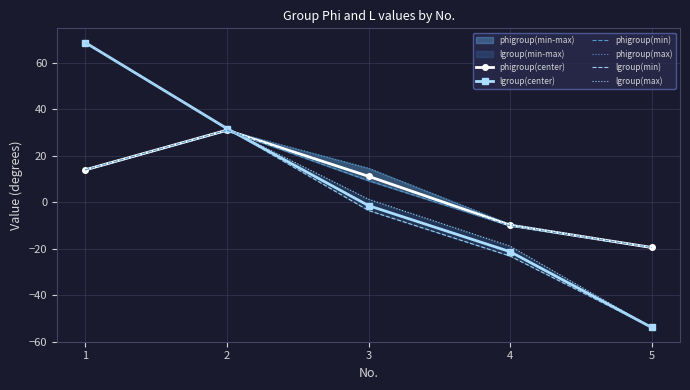

True or false: phigroup(center) has a value of 11.2 at 3.

True